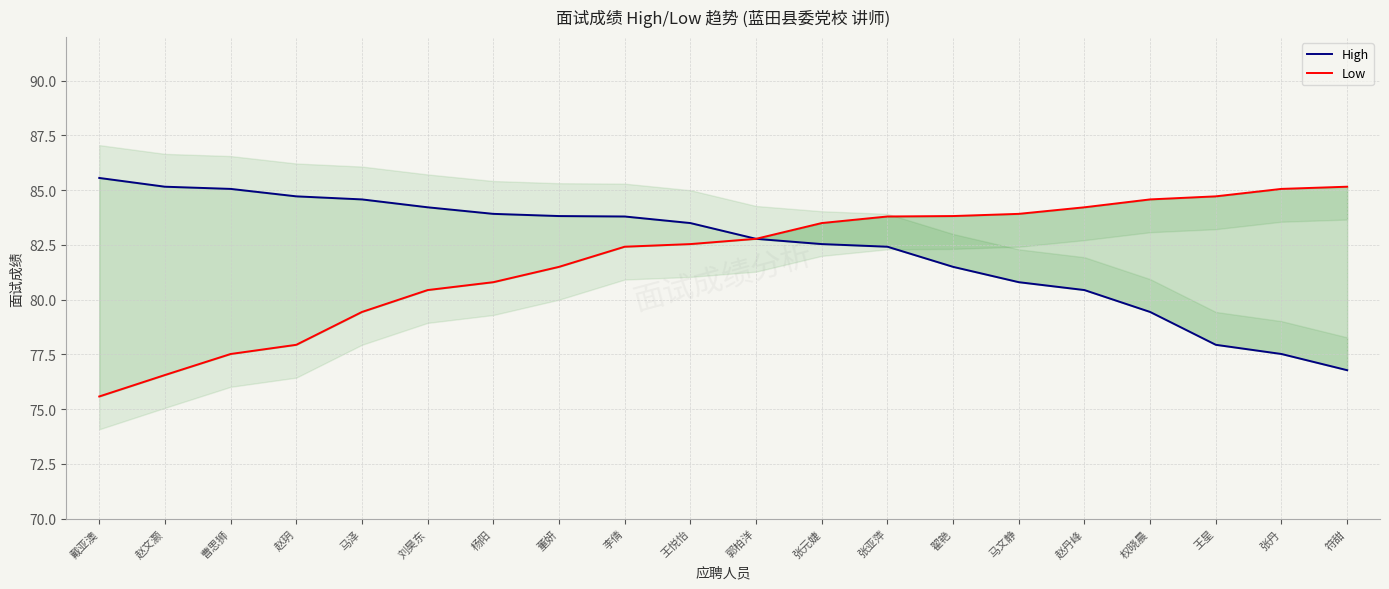

True or false: Low and High intersect in this chart.

False